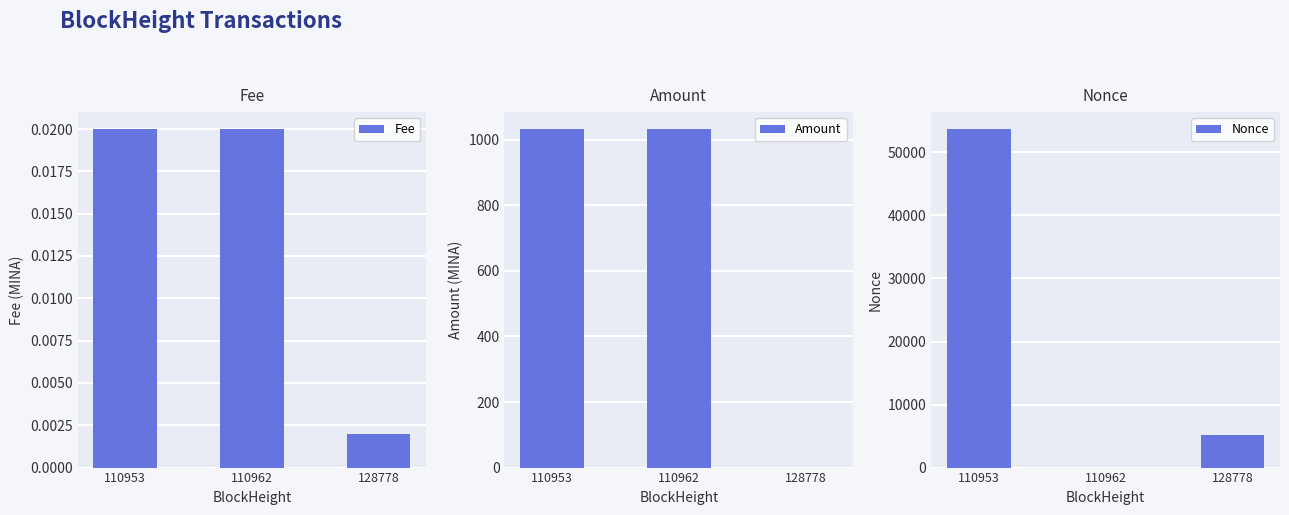

Where does the Amount series first go above 1031?

110953